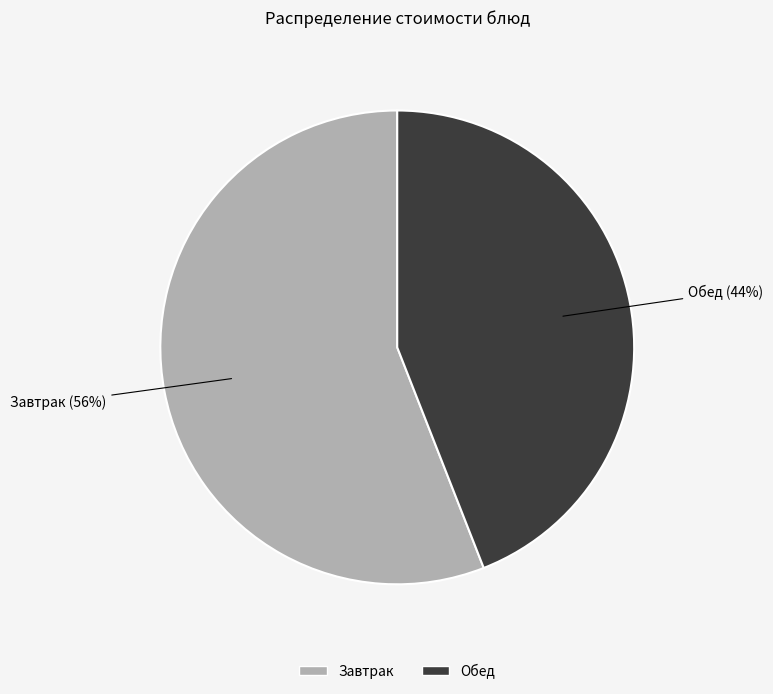

Is there any slice that represents more than half of the pie?

Yes